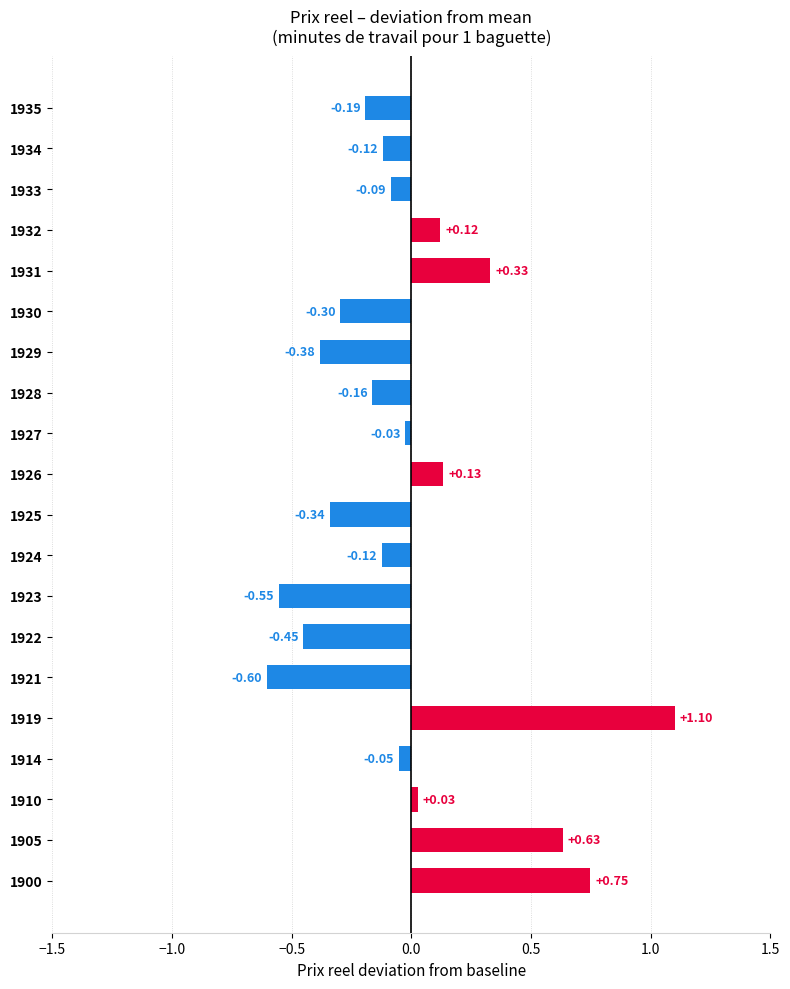

Which label corresponds to the smallest value in the chart?

1921